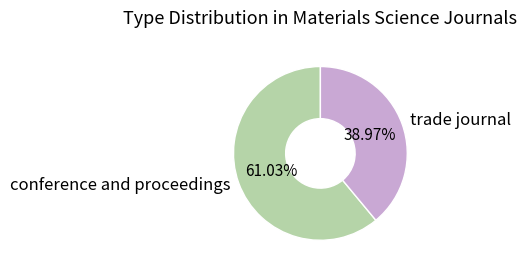

Which category has the biggest portion of the pie?

conference and proceedings